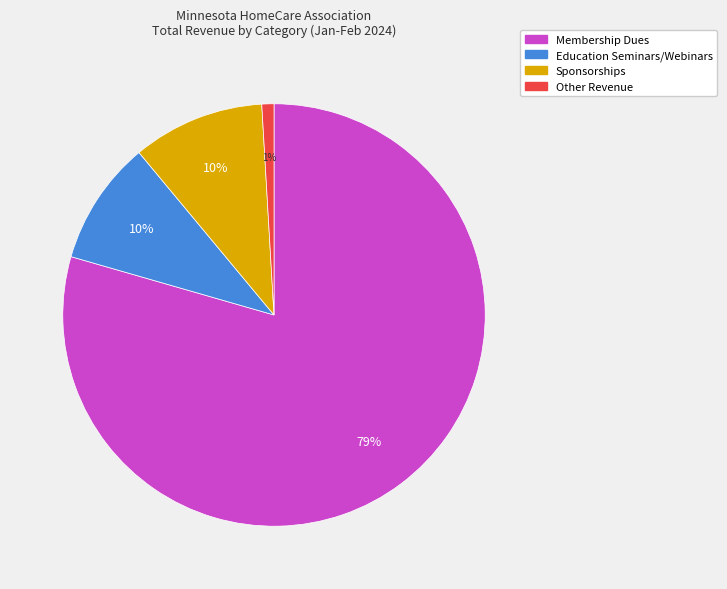

Is there a majority slice in this chart?

Yes